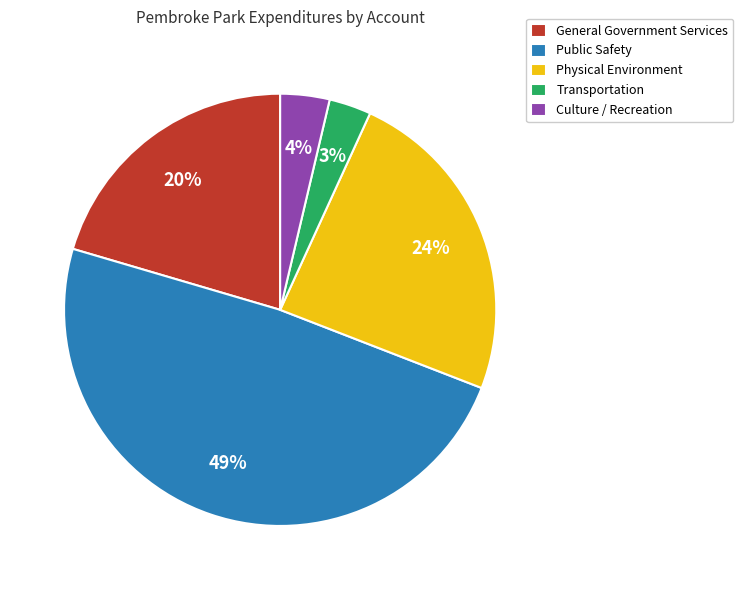

To the nearest percent, what is the difference between the largest and smallest slice percentages?

46%